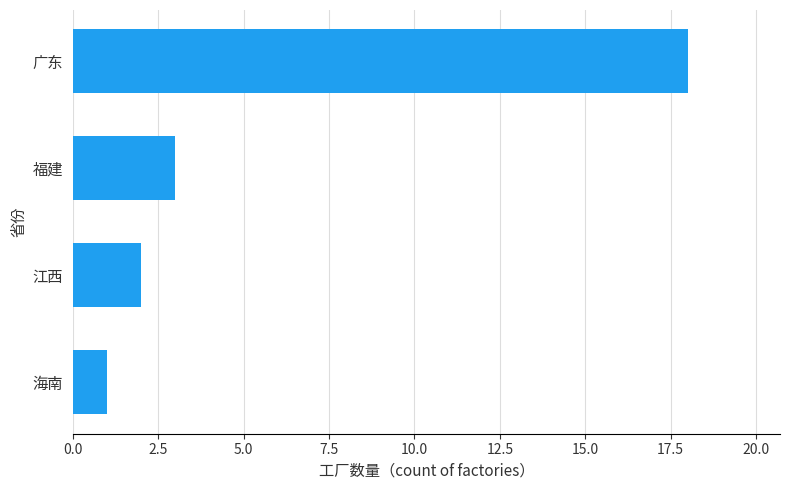

Approximately how many times larger is the value at 福建 compared to 江西?

1.5